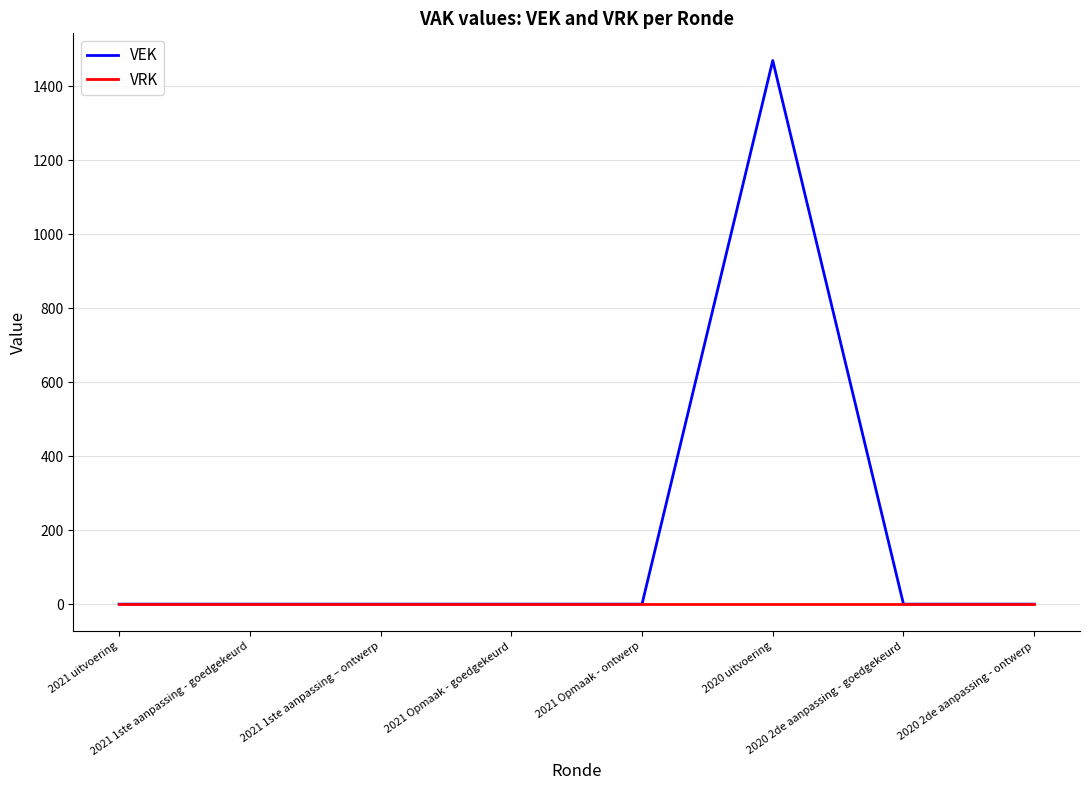

Which series has the largest total across all categories?

VEK